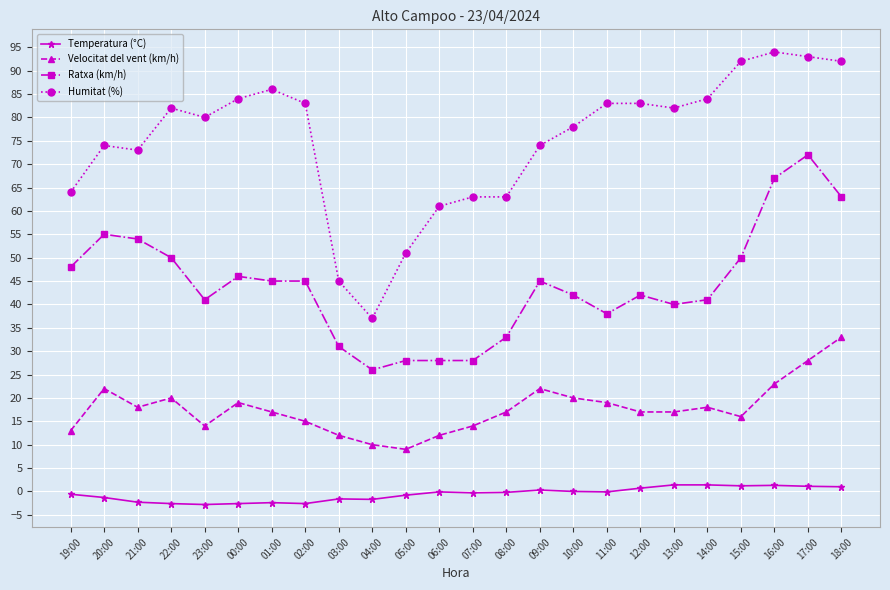

How many lines are shown in the chart?

4